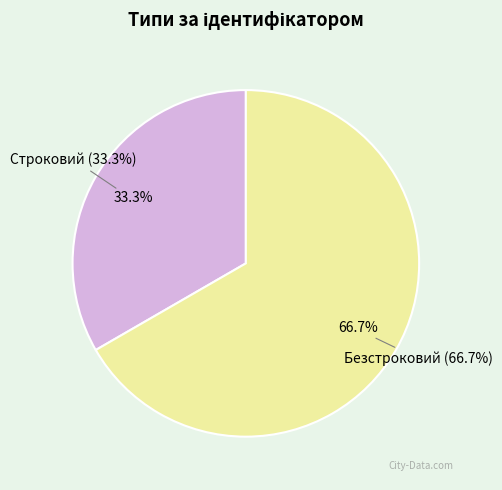

Between Строковий and Безстроковий, which is larger?

Безстроковий